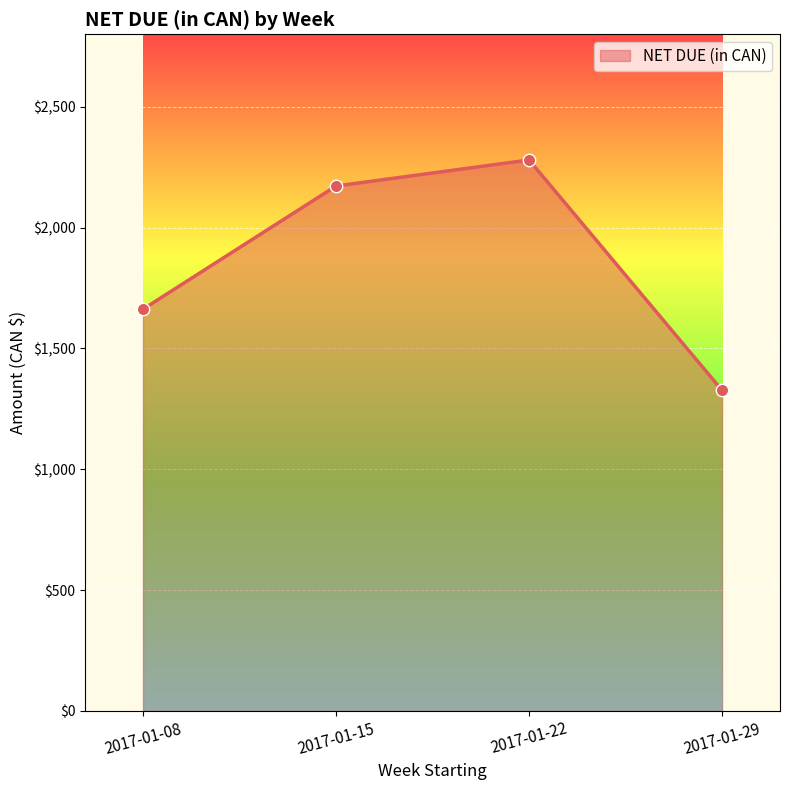

What is the change in value from 2017-01-15 to 2017-01-29?

-845.7